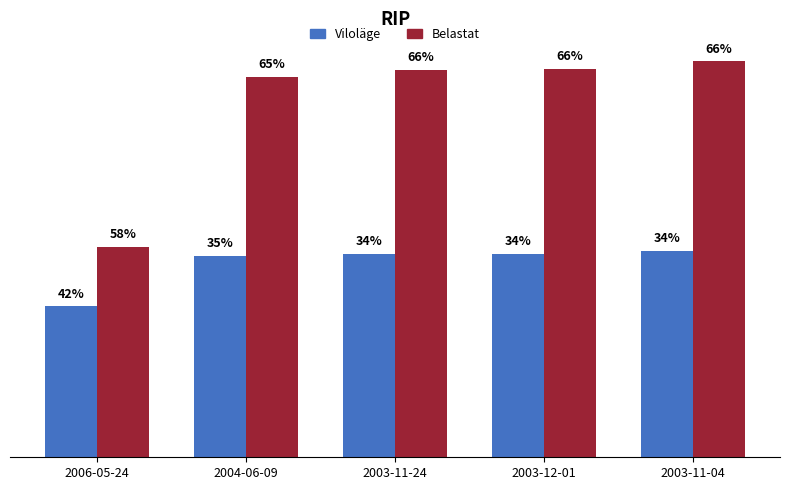

What are all the series names shown in the legend?

Viloläge, Belastat